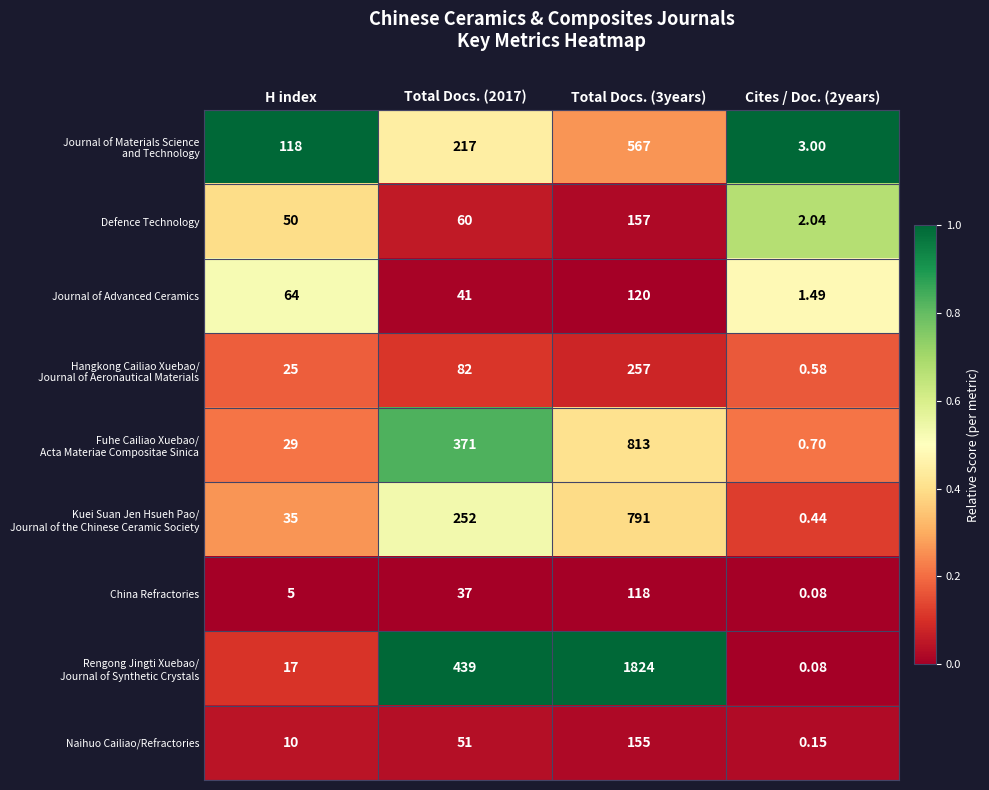

At which category does the chart reach its peak across all series?

Total Docs. (3years)